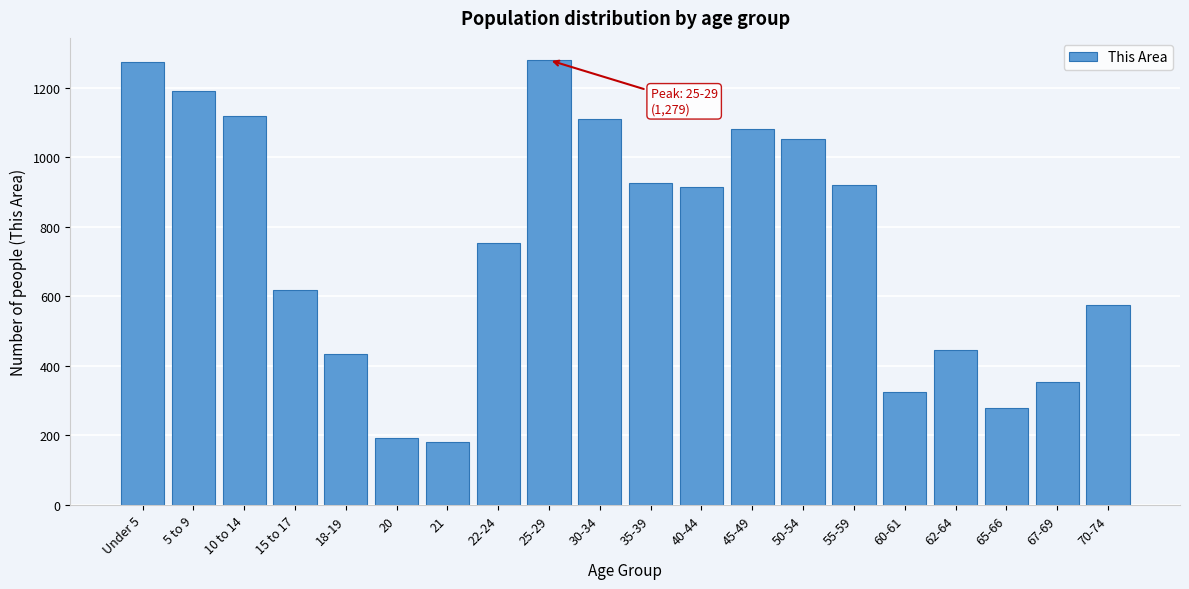

Which has a higher value, 35-39 or 45-49?

45-49